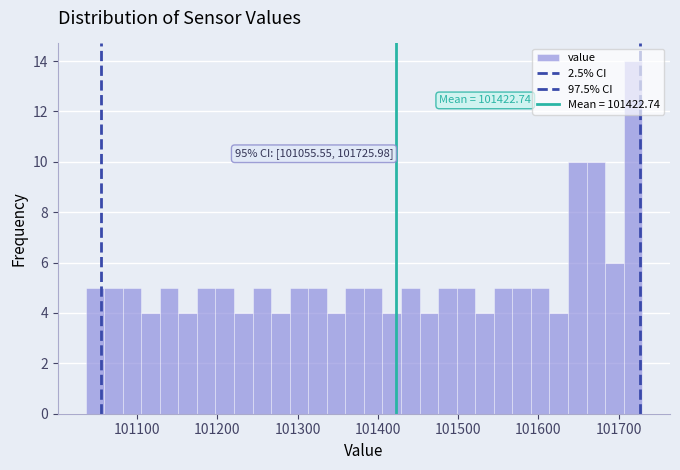

Around what value on the x-axis is the tallest bar? Give the approximate position of its centre, as read against the axis.

101720